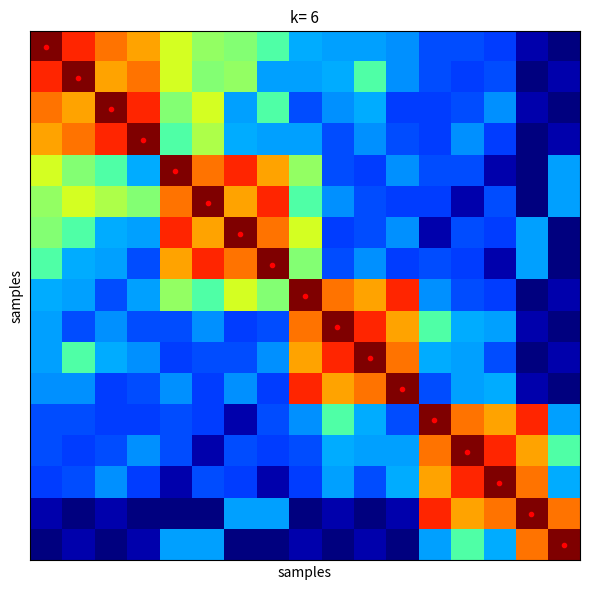

At how many categories does at least one series exceed 207?

17